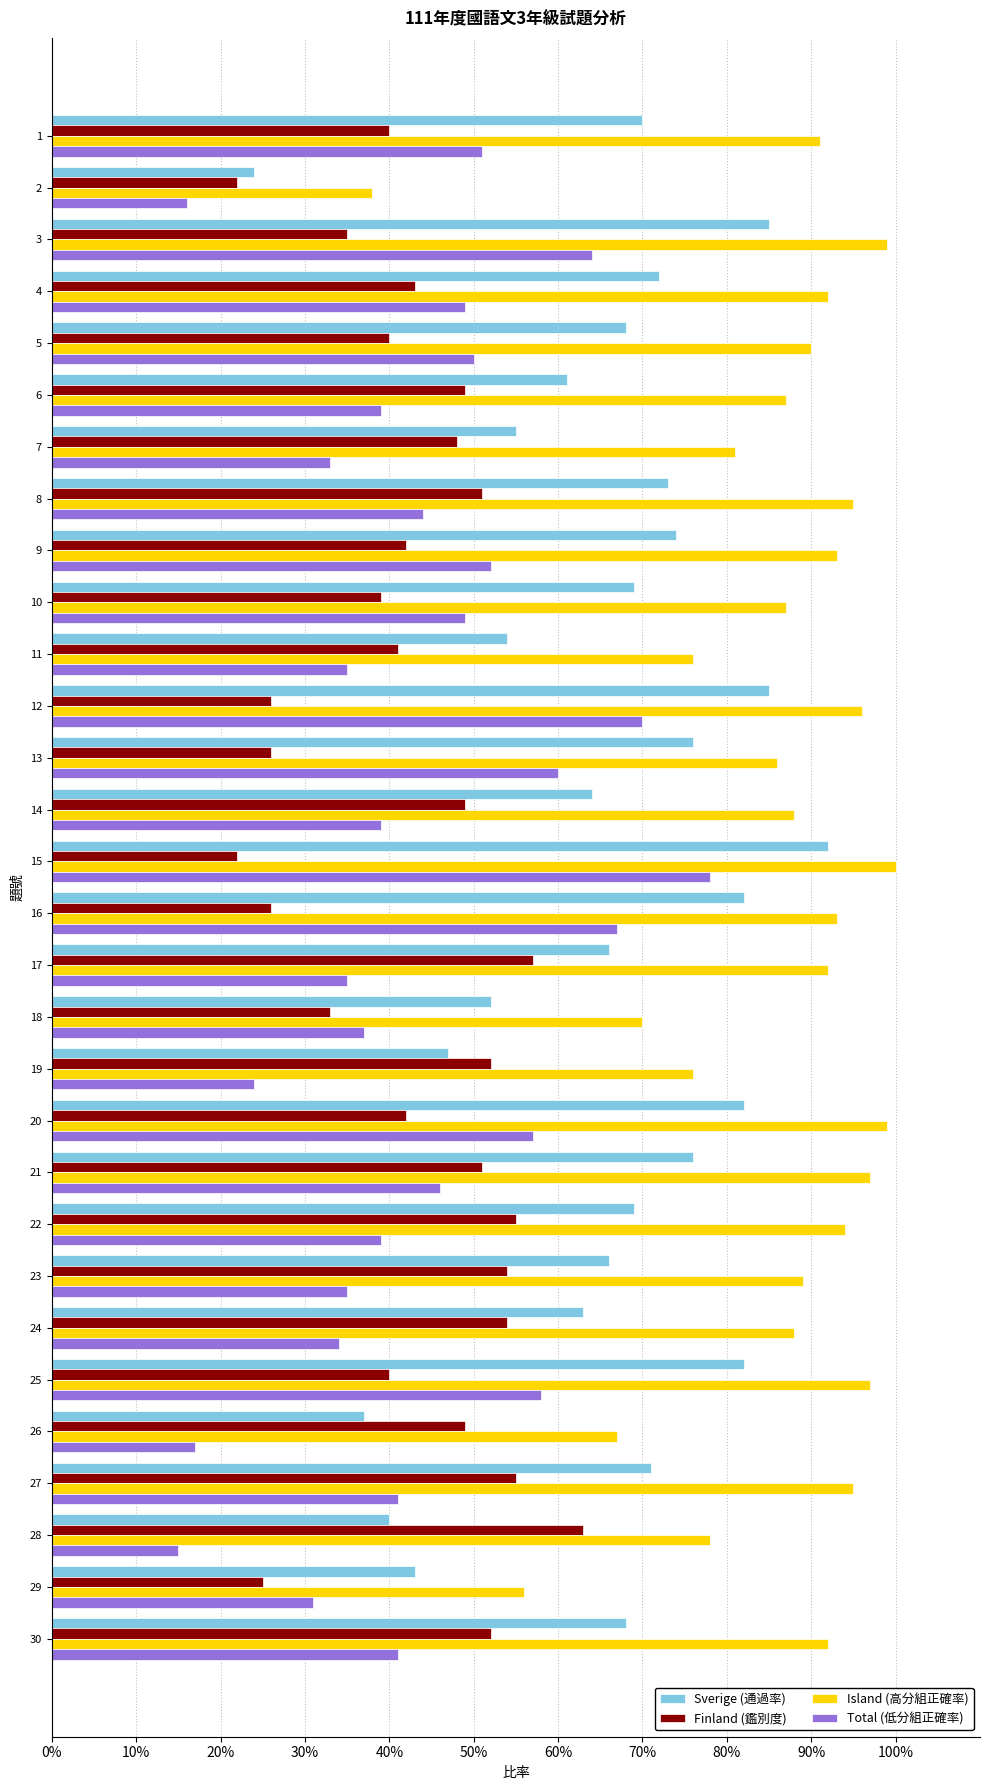

What are all the series names shown in the legend?

Sverige (通過率), Finland (鑑別度), Island (高分組正確率), Total (低分組正確率)